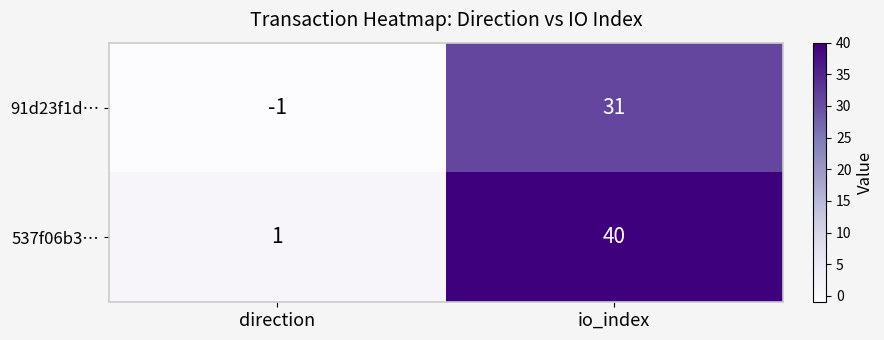

How many distinct data groups are displayed?

2